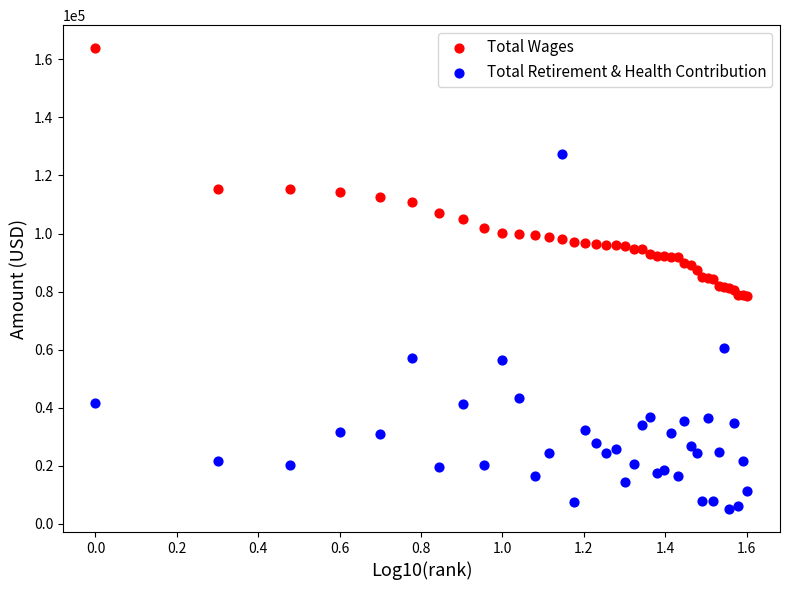

Which series has the widest spread of Y values?

Total Retirement & Health Contribution